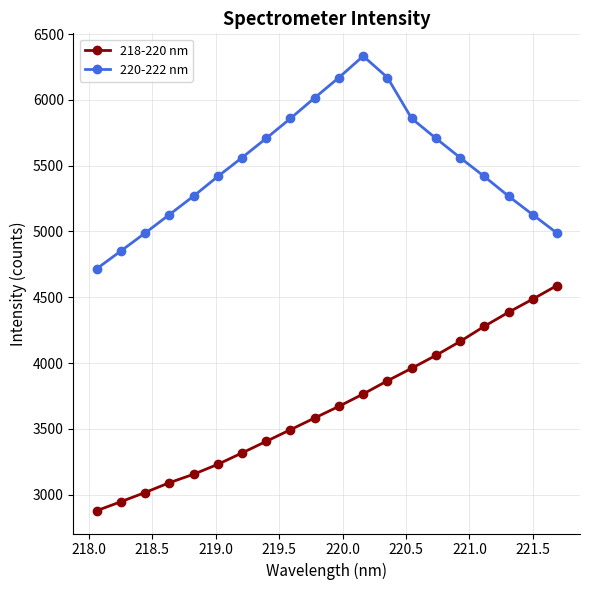

List the series in order of their peak value, highest first.

220-222 nm, 218-220 nm